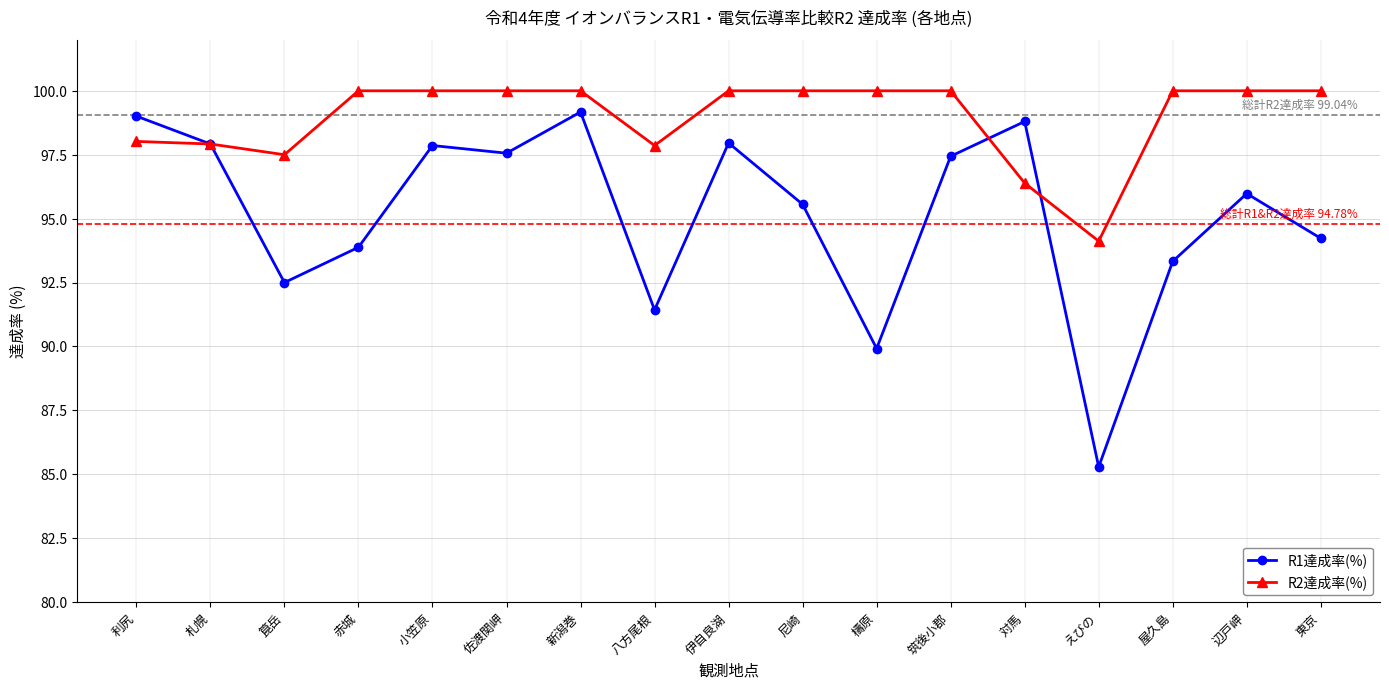

The value of R2達成率(%) at 伊自良湖 is 100.0. True or false?

True